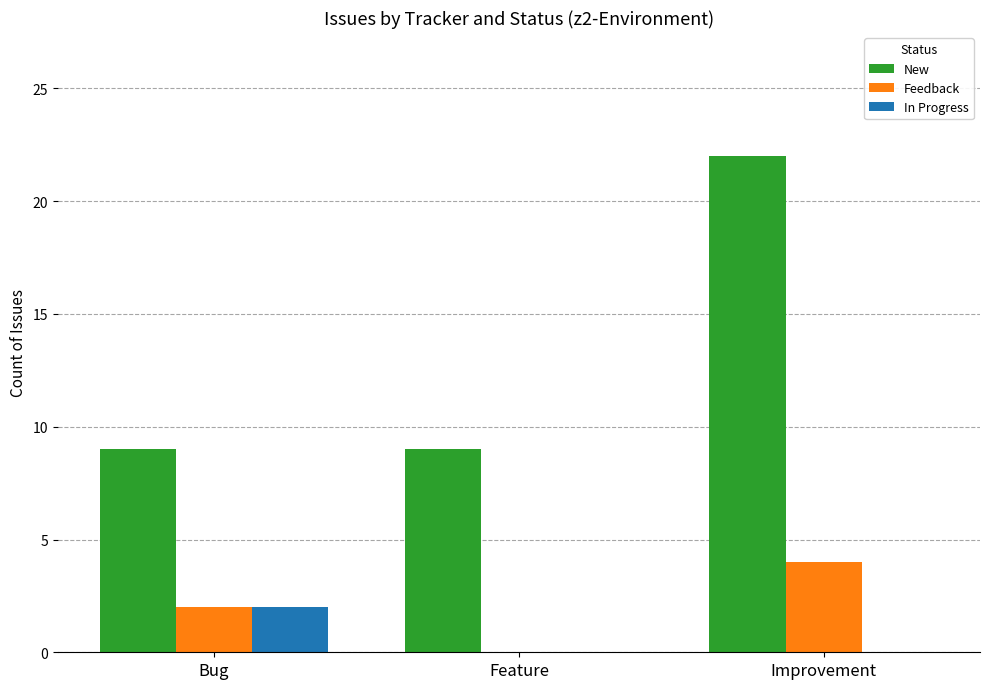

True or false: In Progress has a value of 1 at Bug.

False